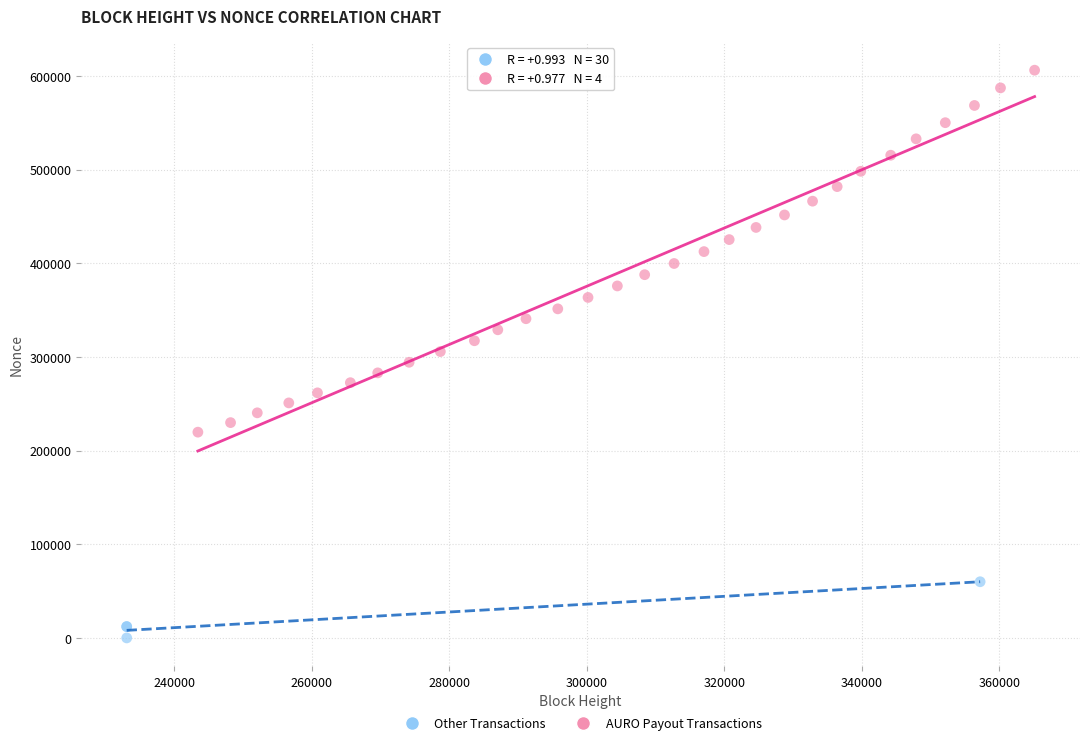

What are all the series names shown in the legend?

Other Transactions, AURO Payout Transactions